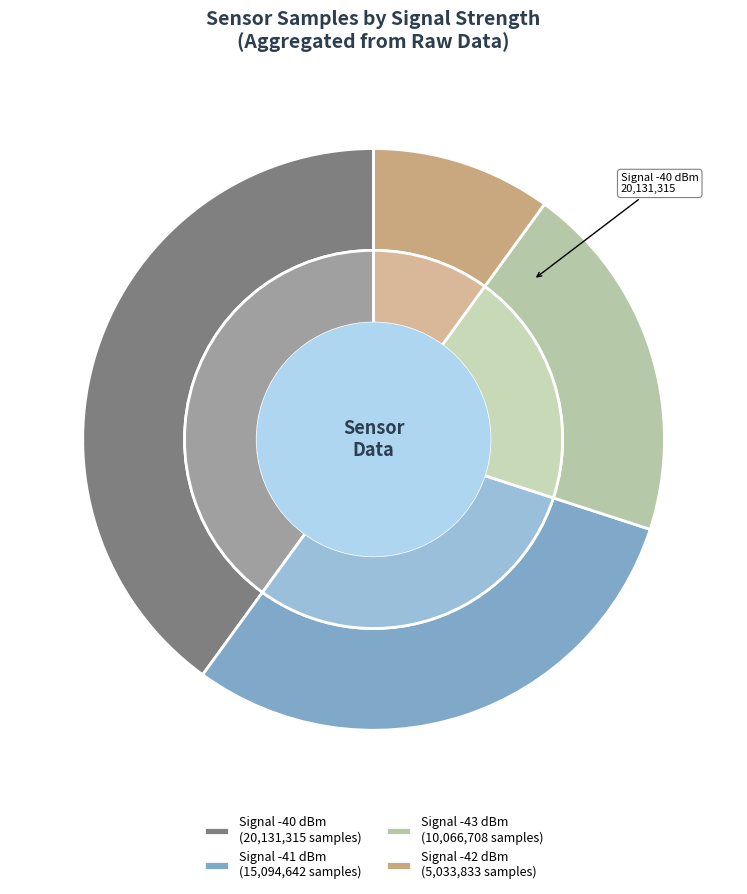

Is -43 the majority of the pie?

No